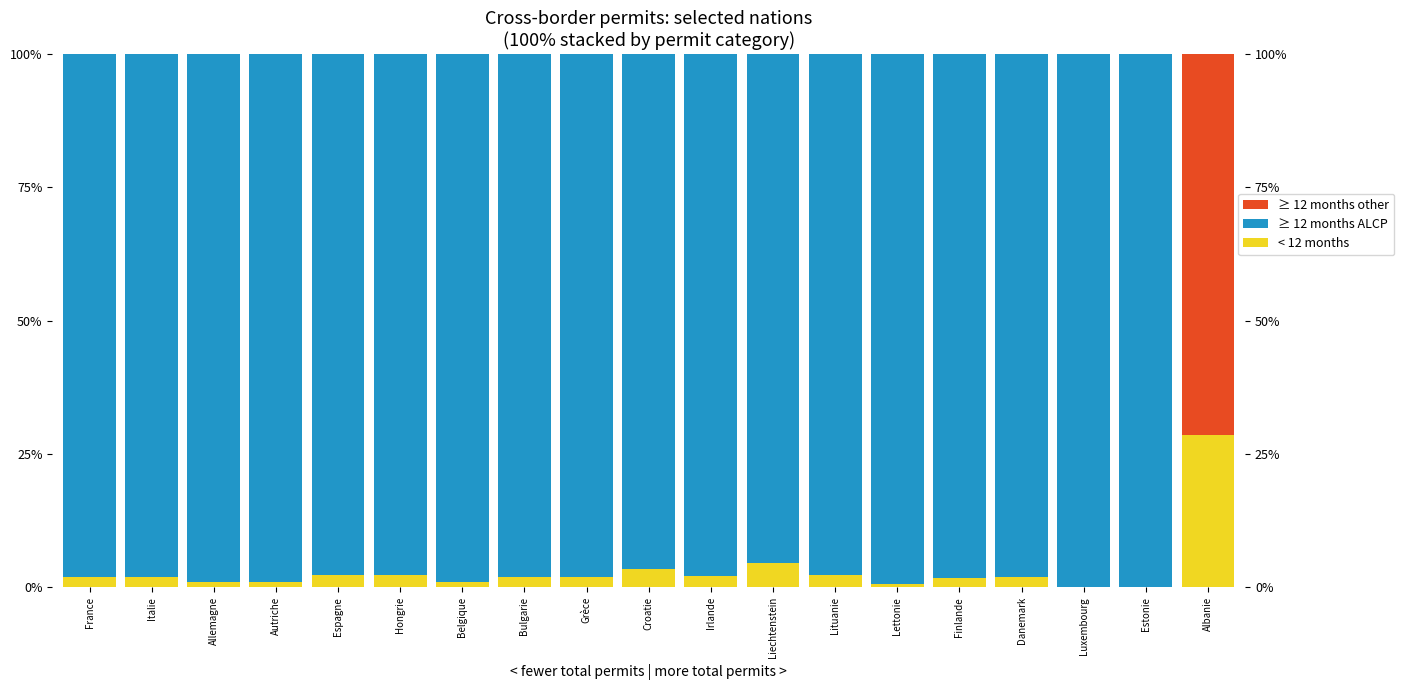

Reading right to left, transcribe all the data shown in this chart.

< 12 months: Albanie=28.6	Estonie=0.0	Luxembourg=0.0	Danemark=2.0	Finlande=1.8	Lettonie=0.7	Lituanie=2.3	Liechtenstein=4.6	Irlande=2.1	Croatie=3.4	Grèce=2.0	Bulgarie=1.9	Belgique=1.0	Hongrie=2.3	Espagne=2.3	Autriche=0.9	Allemagne=1.0	Italie=1.9	France=2.0
≥ 12 months ALCP: Albanie=0.0	Estonie=100.0	Luxembourg=100.0	Danemark=98.0	Finlande=98.2	Lettonie=99.3	Lituanie=97.7	Liechtenstein=95.4	Irlande=97.9	Croatie=96.6	Grèce=98.0	Bulgarie=98.1	Belgique=99.0	Hongrie=97.7	Espagne=97.7	Autriche=99.1	Allemagne=99.0	Italie=98.1	France=98.0
≥ 12 months other: Albanie=71.4	Estonie=0.0	Luxembourg=0.0	Danemark=0.0	Finlande=0.0	Lettonie=0.0	Lituanie=0.0	Liechtenstein=0.0	Irlande=0.0	Croatie=0.0	Grèce=0.0	Bulgarie=0.0	Belgique=0.0	Hongrie=0.0	Espagne=0.0	Autriche=0.0	Allemagne=0.0	Italie=0.0	France=0.0